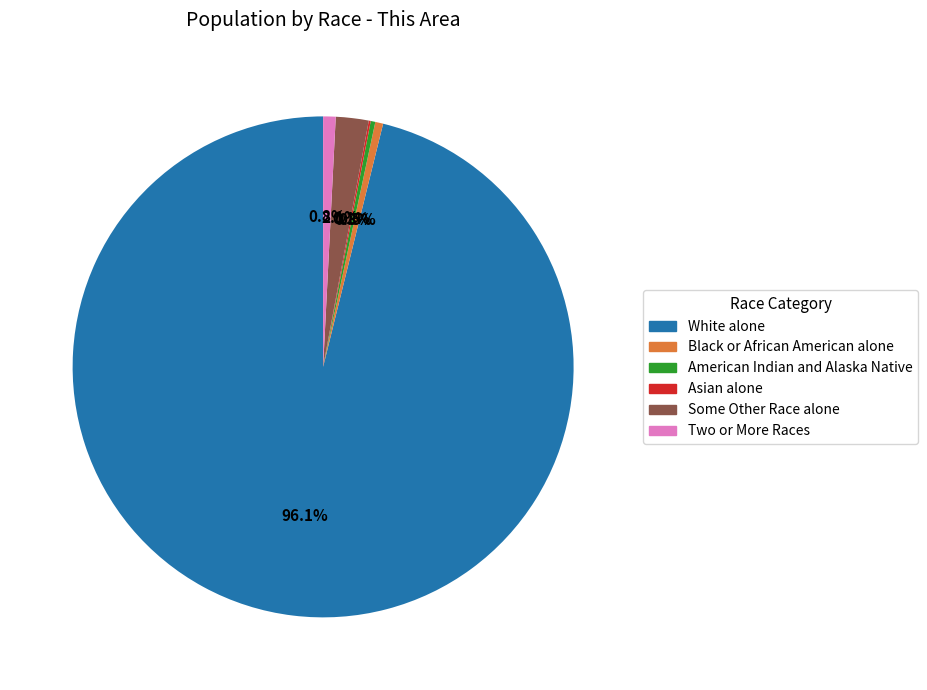

Which has a higher value, Two or More Races or White alone?

White alone